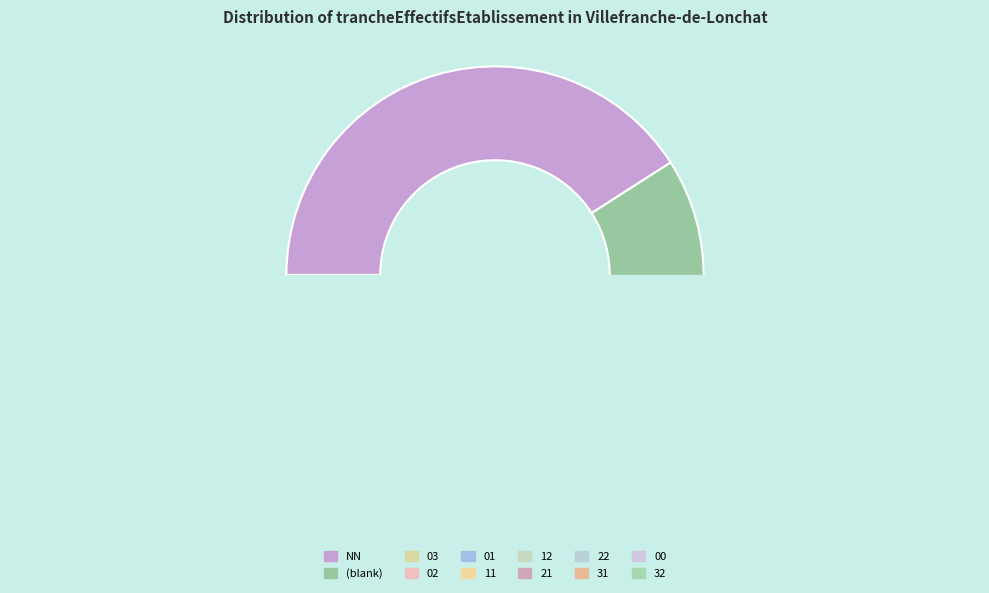

How many slices are in this pie chart?

12